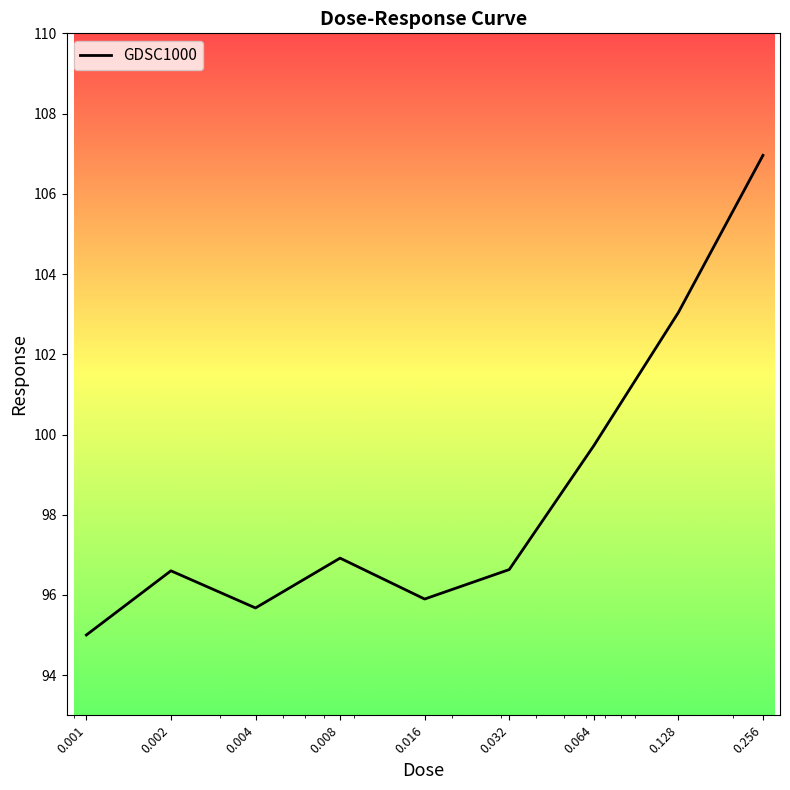

What is the difference between the maximum and minimum values?

12.0